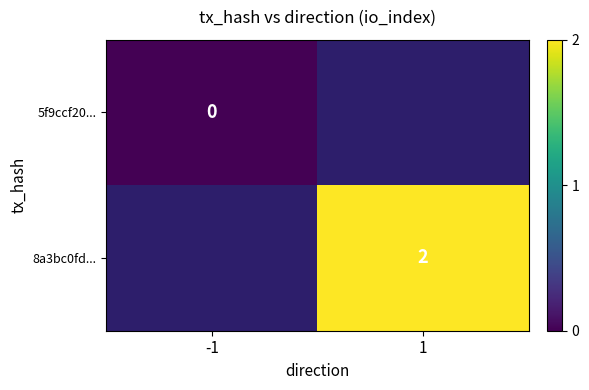

The 8a3bc0fd... series shows 3 at 1. True or false?

False